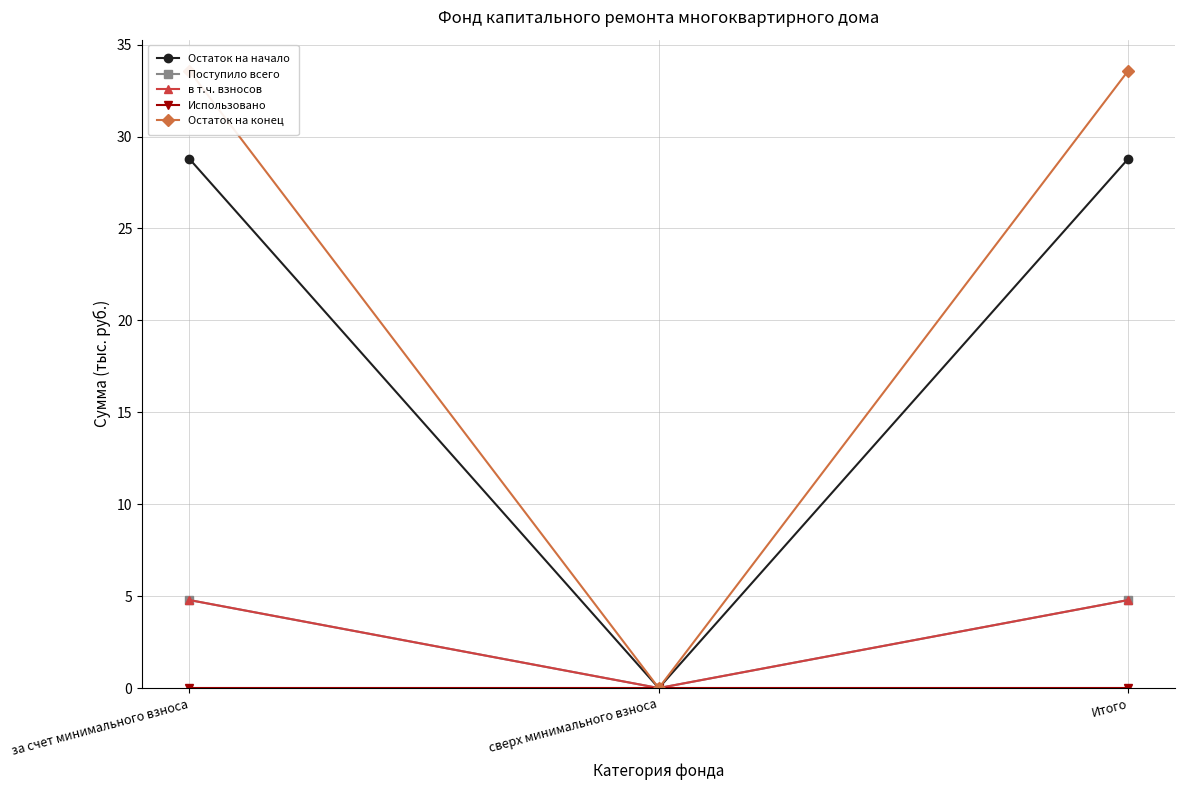

How many series are shown in this chart?

5